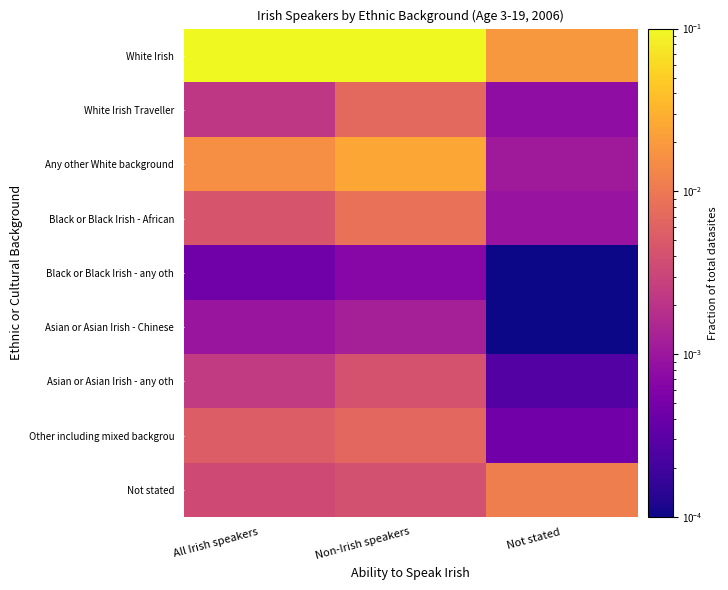

At Non-Irish speakers, list the series in order from largest to smallest.

White Irish, Any other White background, Black or Black Irish - African, White Irish Traveller, Other including mixed backgrou, Asian or Asian Irish - any oth, Not stated, Asian or Asian Irish - Chinese, Black or Black Irish - any oth